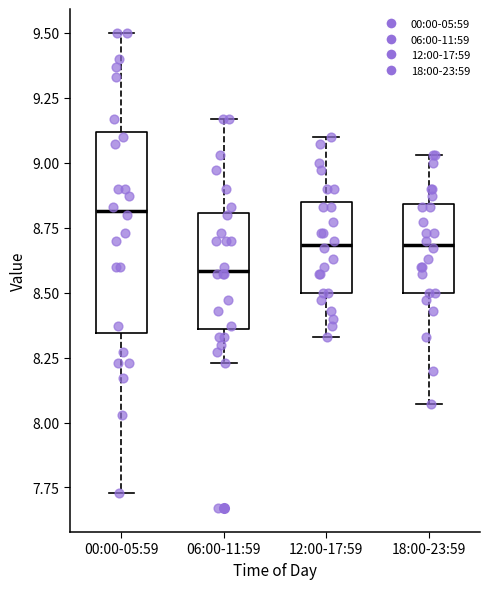

Where does the lower whisker of the box for 18:00-23:59 end on the y-axis? The values are not printed on the chart, so give them approximately, as read against the axis.

8.05